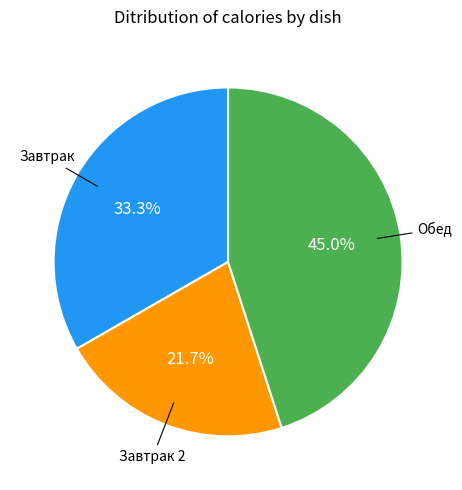

How many slices are in this pie chart?

3